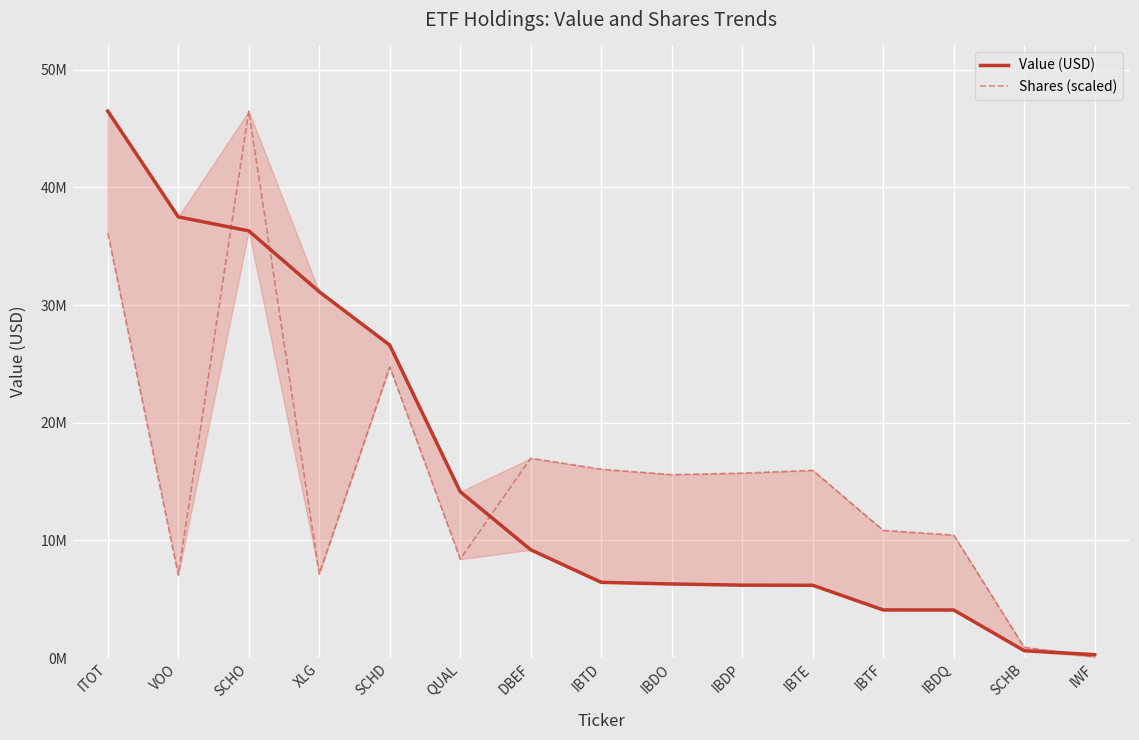

What is the sum of the Value (USD) values at IBTE and IBDP?

12374000.0